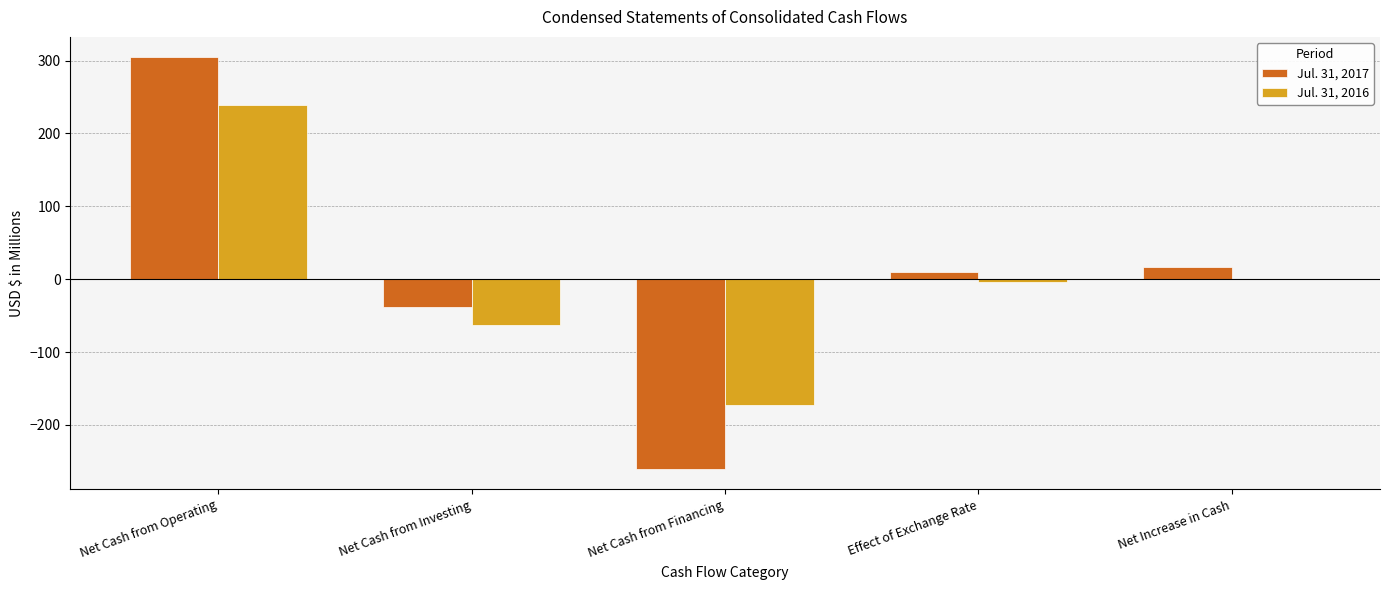

Are the bars grouped side by side (vs. stacked)?

Yes